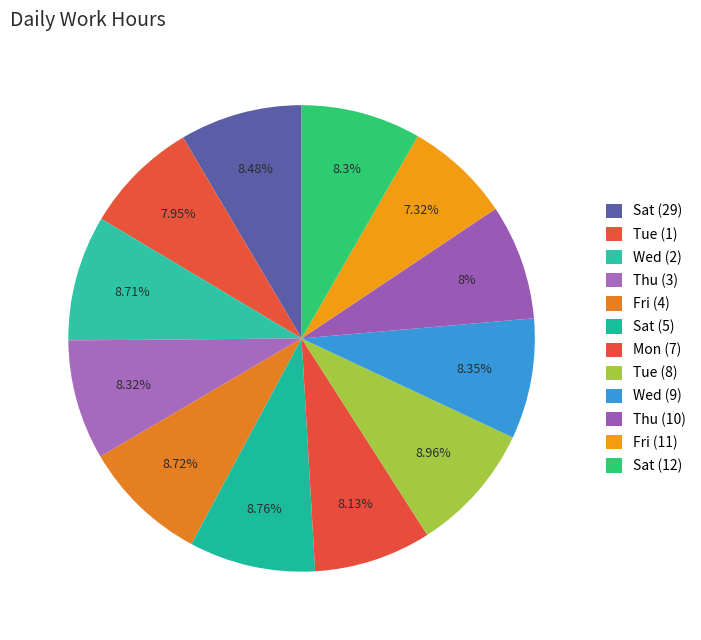

Does Mon (7) represent more than half of the total?

No